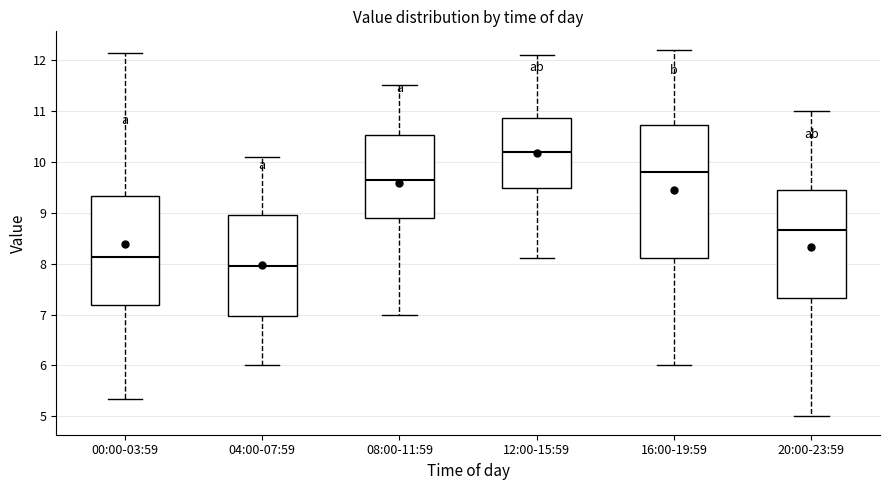

Which box is the tallest, from its lower edge to its upper edge?

16:00-19:59